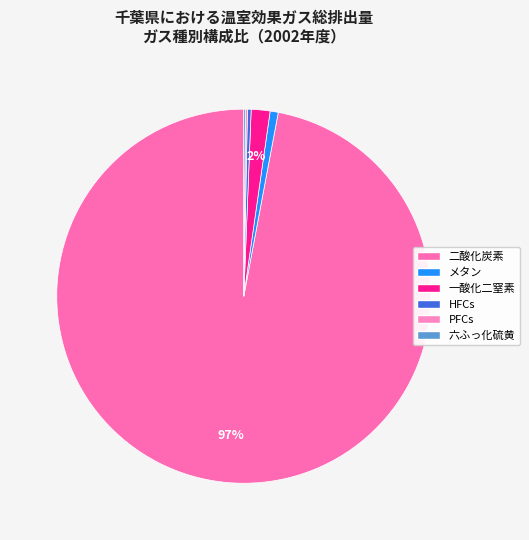

Combined, what portion of the pie is 一酸化二窒素 and HFCs?

1.9%